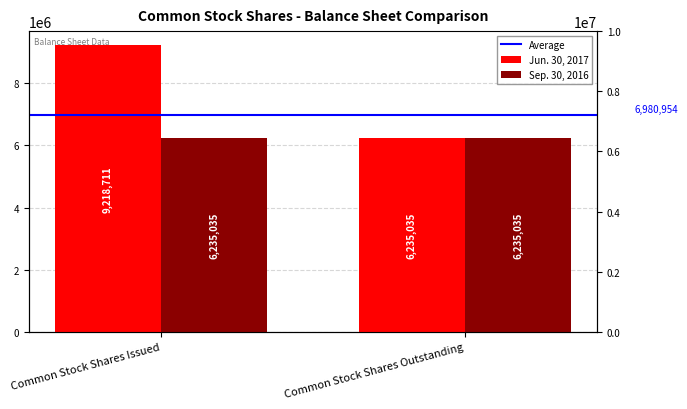

What is the lowest value of the Average series?

6980954